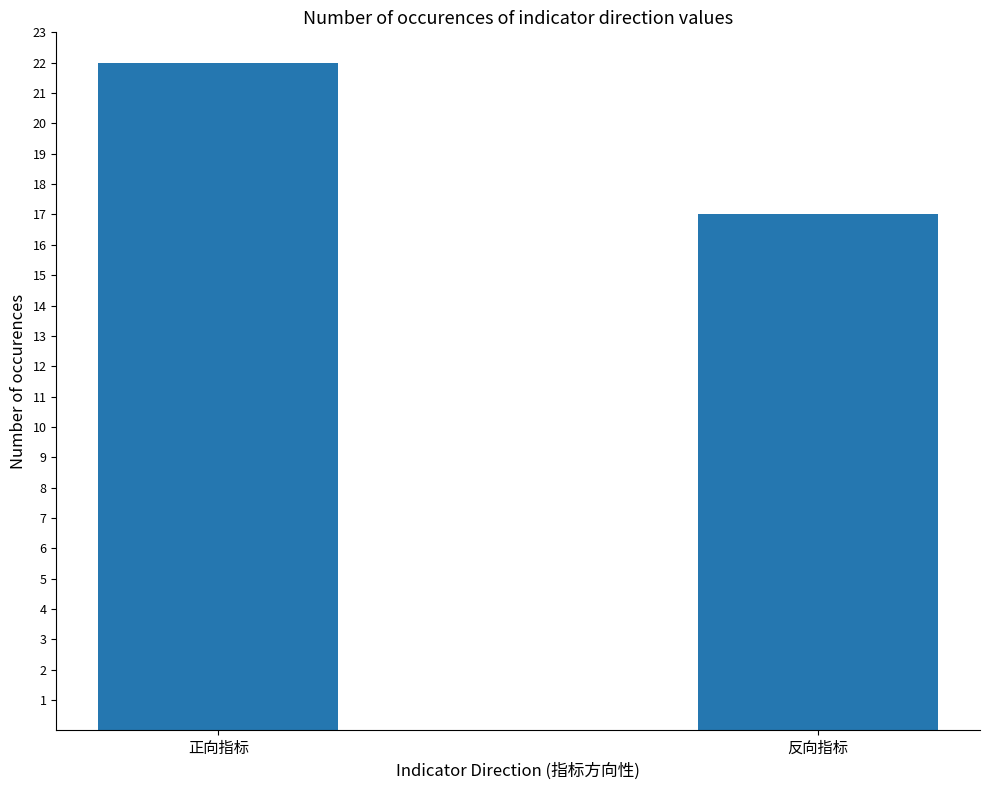

How many bars are there in total?

2